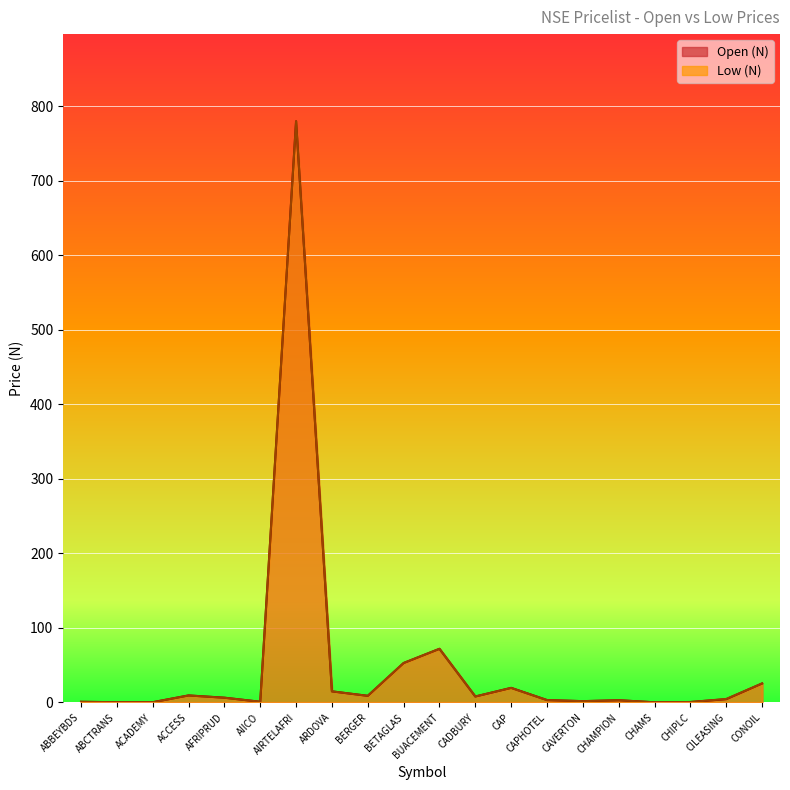

What value does the Low (N) series have at CHAMPION?

3.0